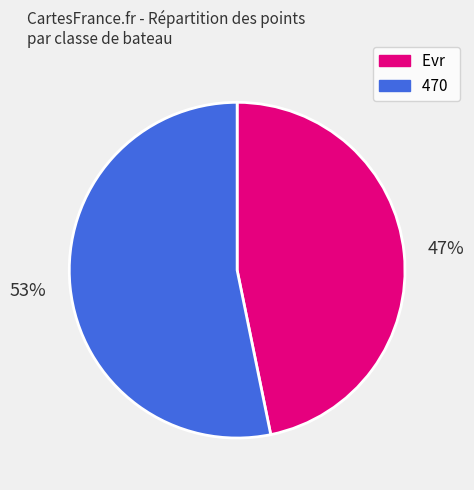

The 470 slice represents 40% of the pie. True or false?

False